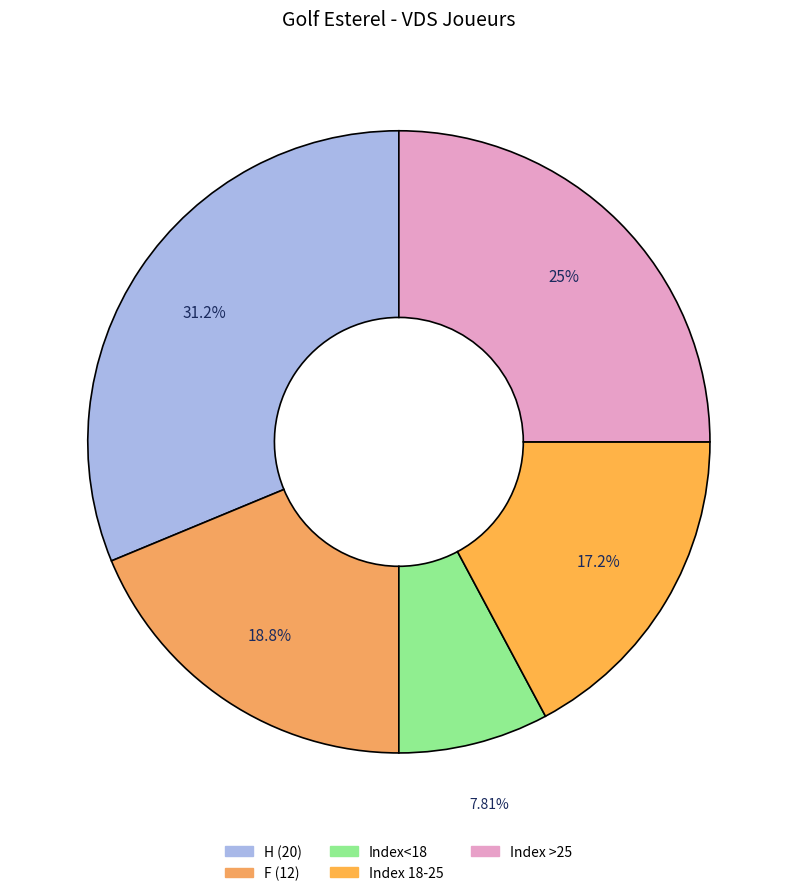

Count the number of slices in the pie.

5